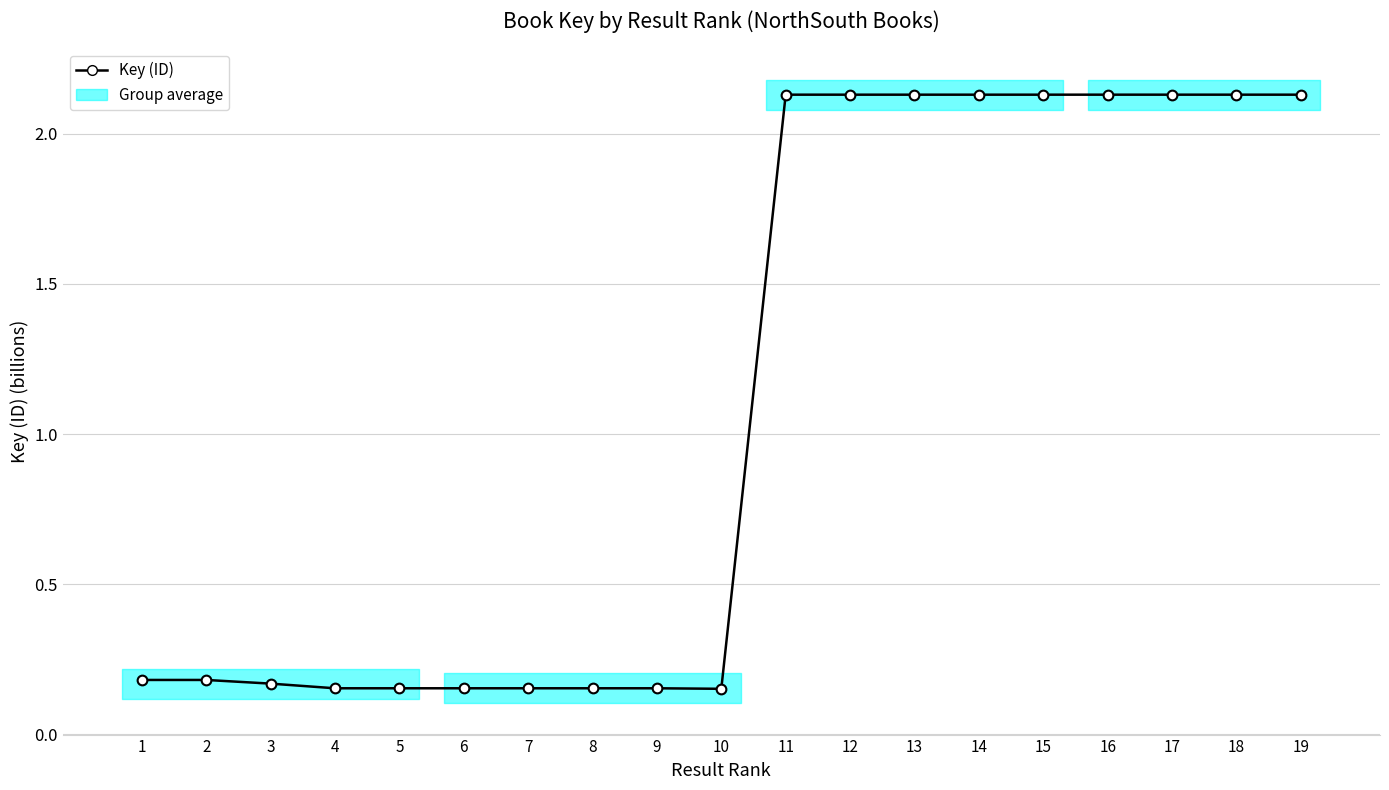

What is the maximum value shown in the chart?

2.1